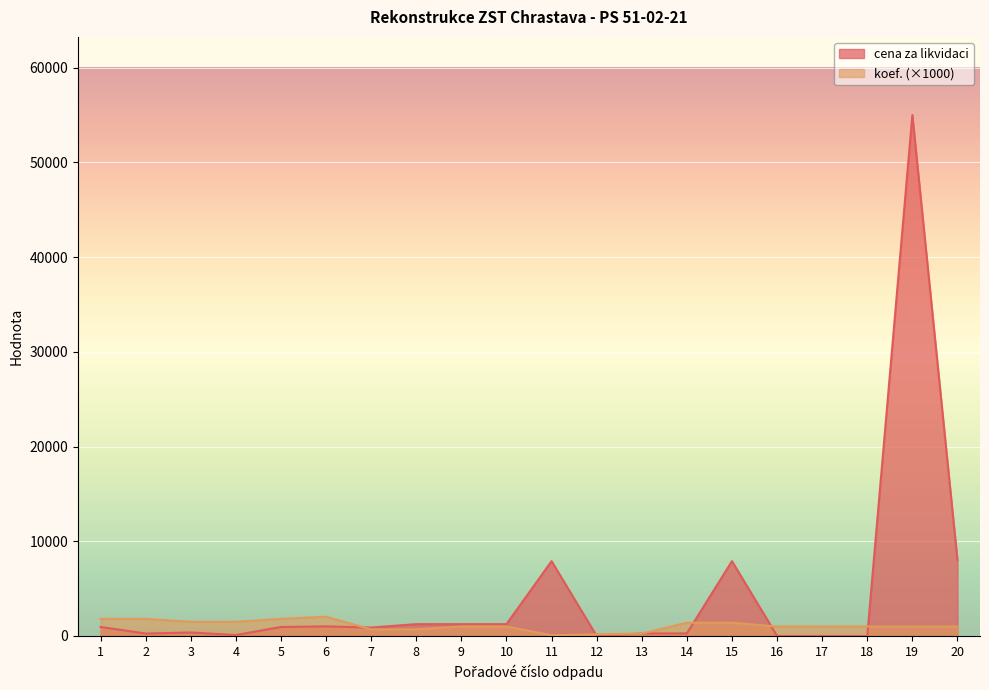

Is it true that koef. equals 1400.0 at 14?

True